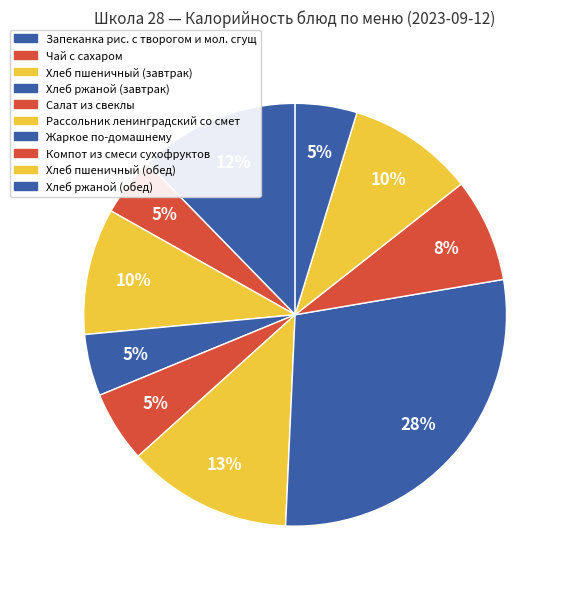

Which category has the biggest portion of the pie?

Жаркое по-домашнему